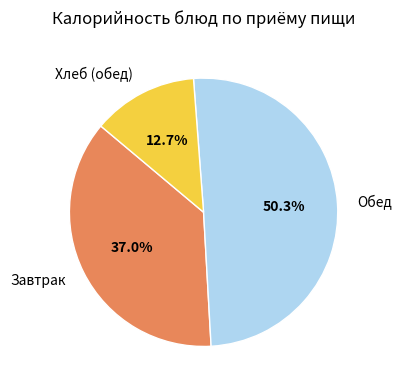

How many slices are in this pie chart?

3